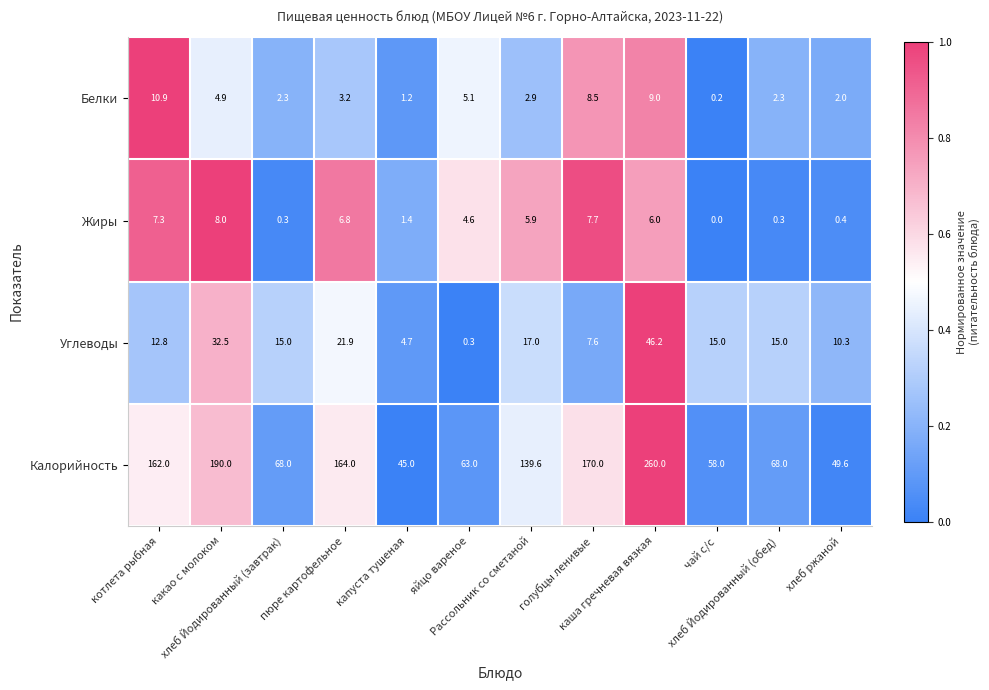

Count the number of data series in this chart.

4